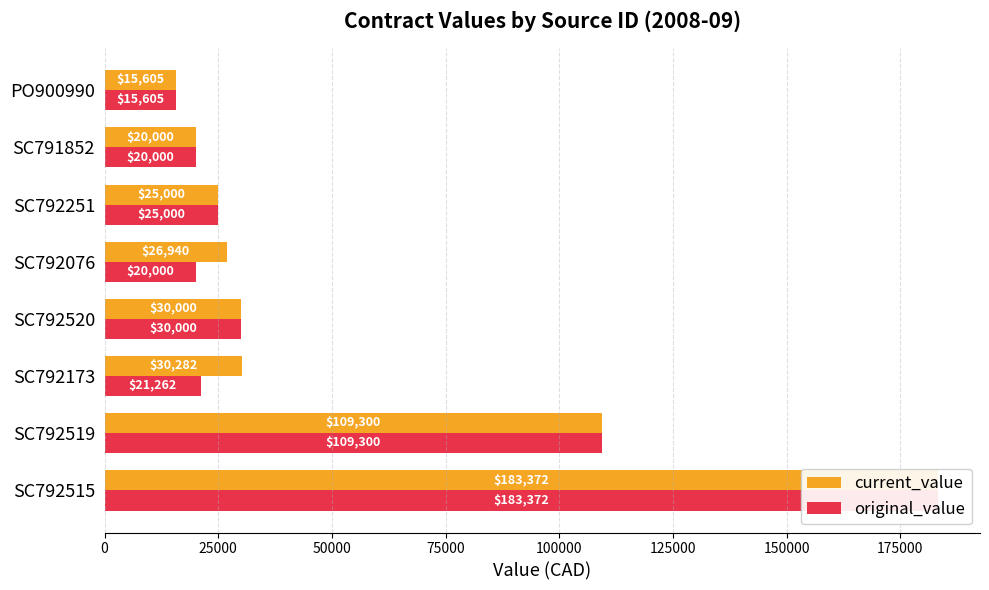

Does the chart contain stacked bars?

No